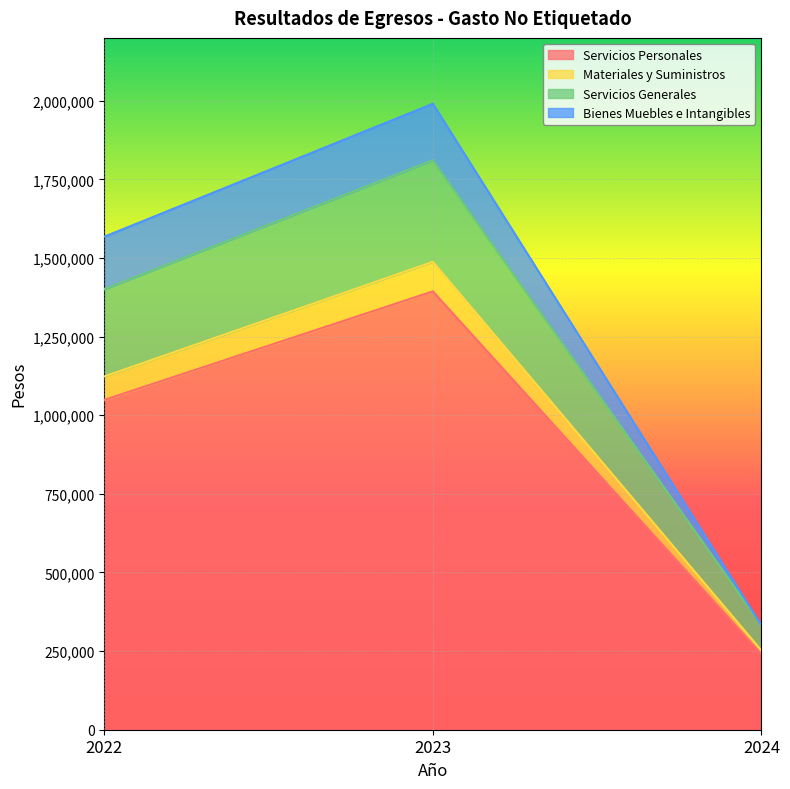

At which label does Materiales y Suministros reach its minimum?

2024